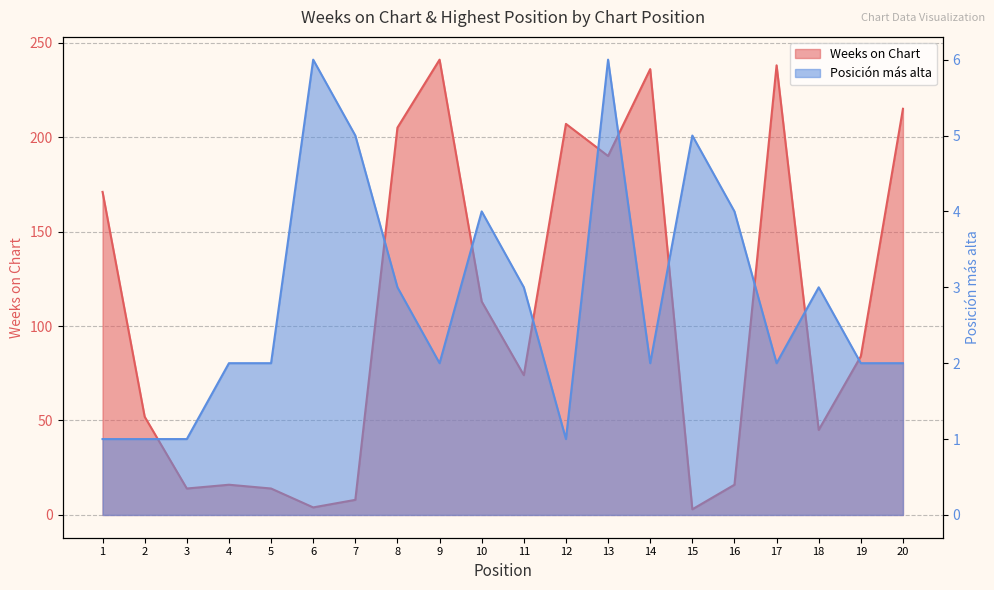

Is the value of Weeks on Chart at 11 greater than the value of Posición más alta at 13?

Yes